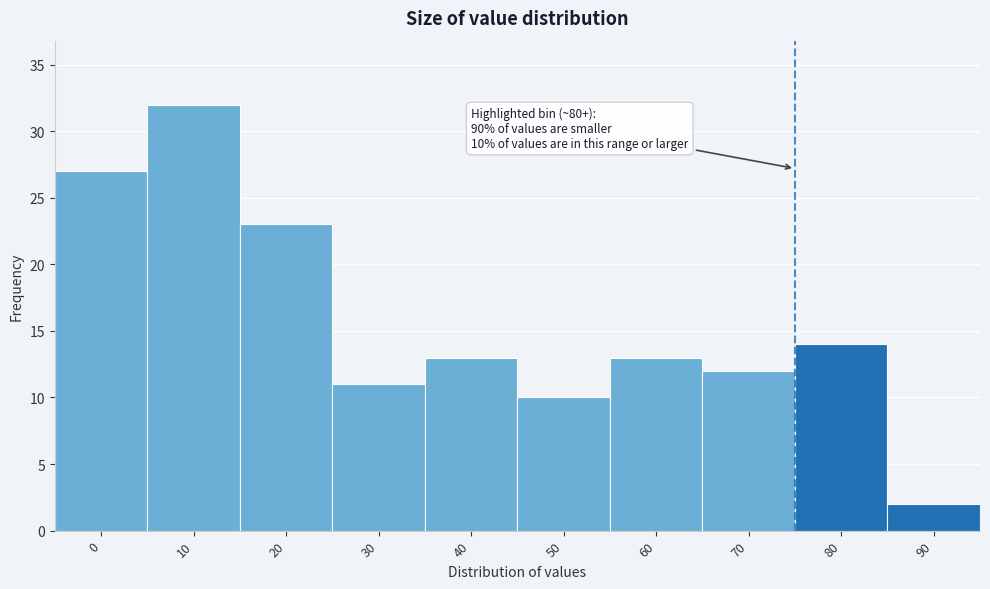

Reading left to right, list all the values displayed in this chart.

27	32	23	11	13	10	13	12	14	2